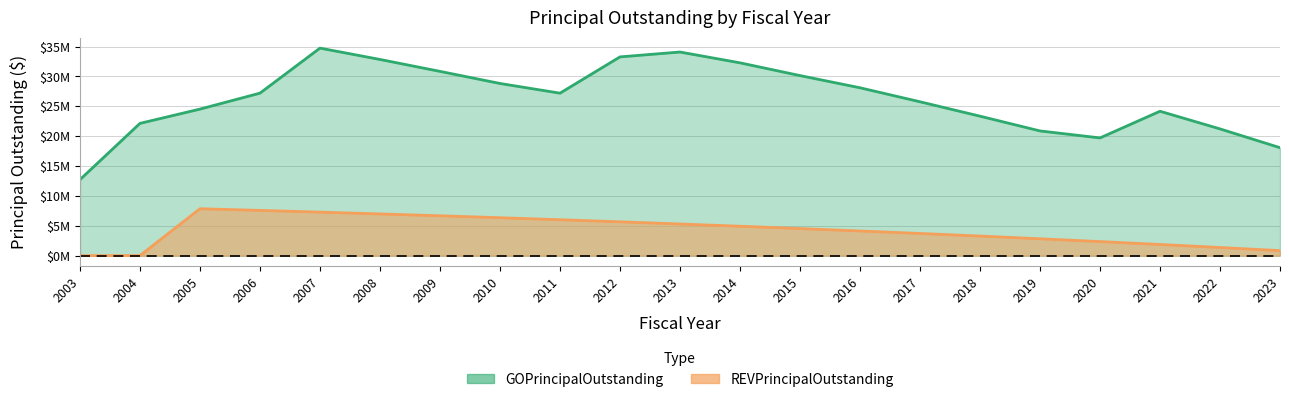

Reading left to right, list all the values displayed in this chart.

GOPrincipalOutstanding: 12715000	22135000	24525000	27195000	34735000	32835000	30840000	28815000	27190000	33265000	34080000	32270000	30135000	28095000	25750000	23340000	20870000	19700000	24165000	21210000	18065000
REVPrincipalOutstanding: 0	0	7845000	7565000	7275000	6975000	6665000	6340000	6005000	5655000	5290000	4915000	4525000	4120000	3705000	3270000	2815000	2345000	1860000	1355000	830000